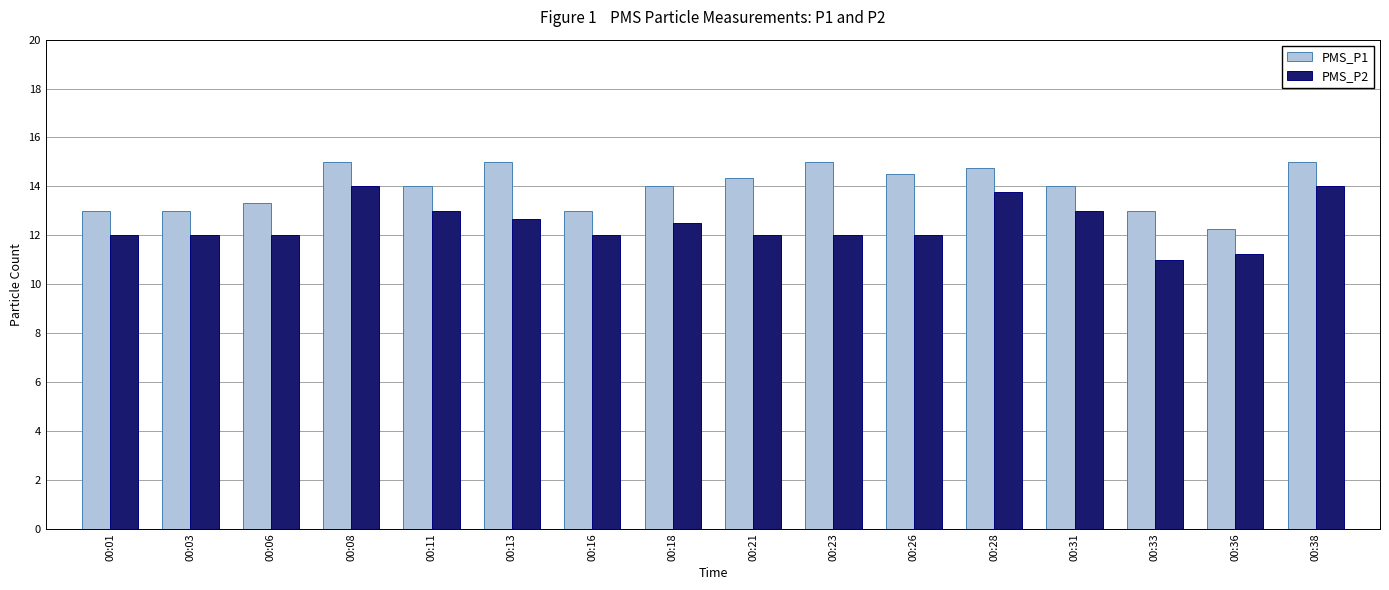

What is the total value across all series at 00:38?

29.0